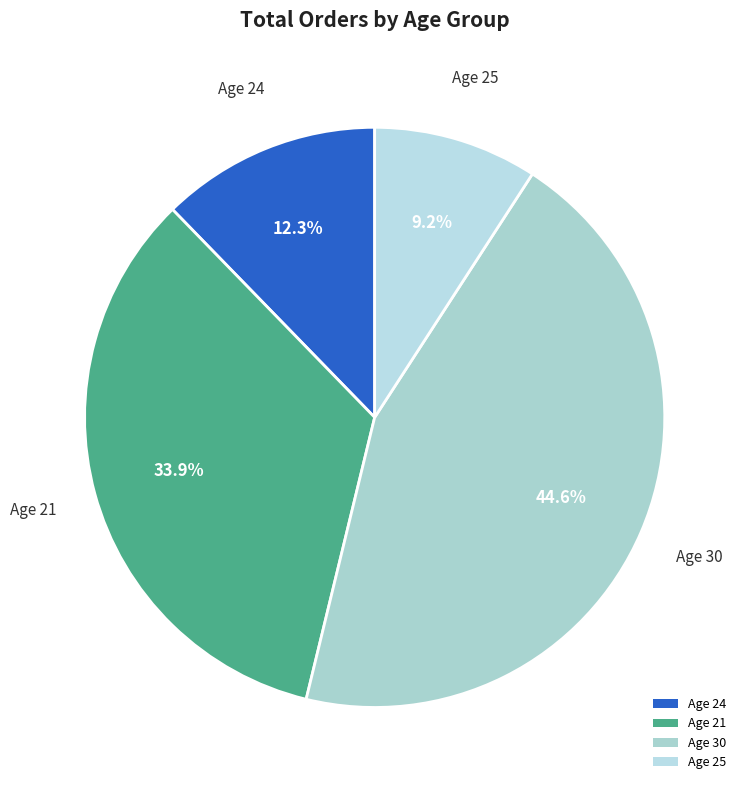

Is there a majority slice in this chart?

No